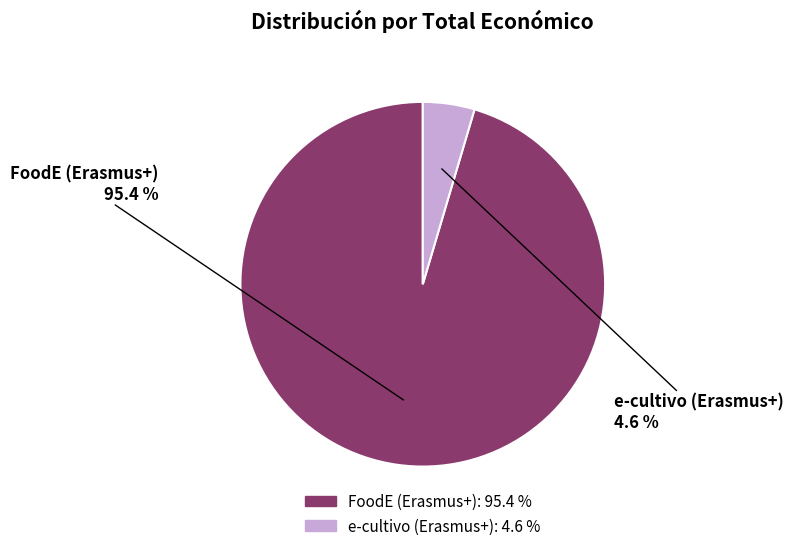

How many segments does this pie chart have?

2